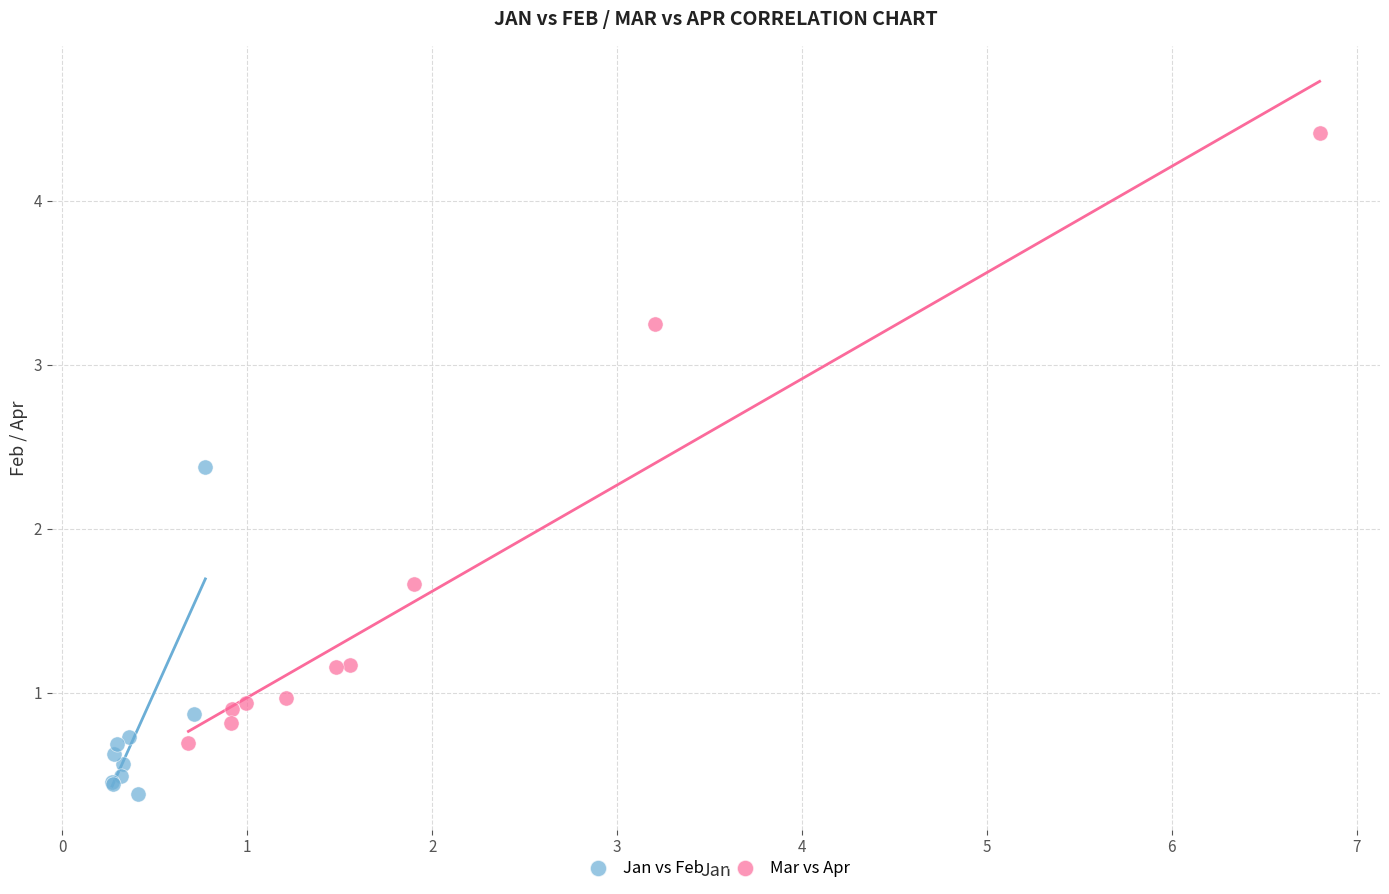

Which series has the widest spread of Y values?

Mar vs Apr